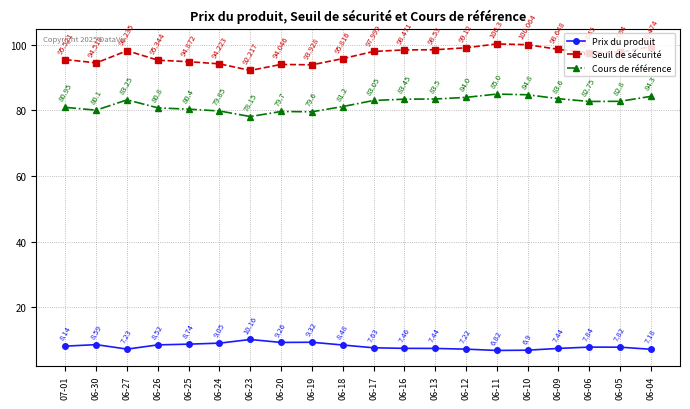

Which series has the largest total across all categories?

Seuil de sécurité